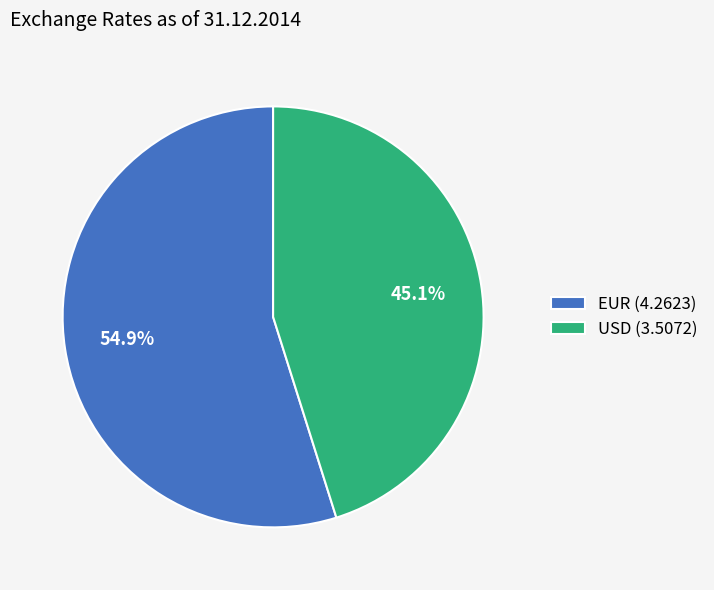

The USD slice represents 45% of the pie. True or false?

True